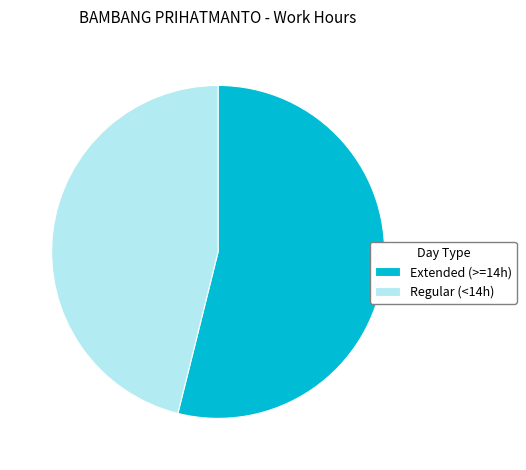

Do Extended (>=14h) and Regular (<14h) together represent more than half of the pie?

Yes